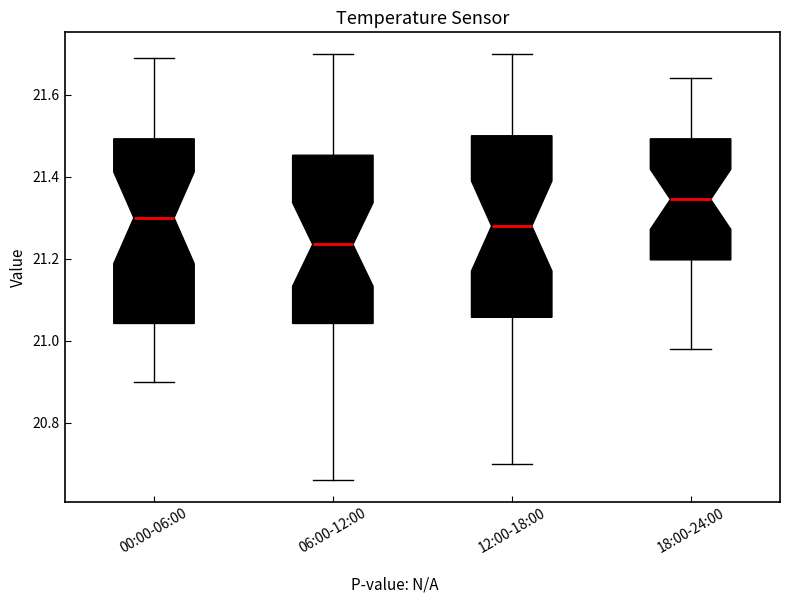

Where does the median line of the box for 00:00-06:00 sit on the y-axis? The values are not printed on the chart, so give them approximately, as read against the axis.

21.30